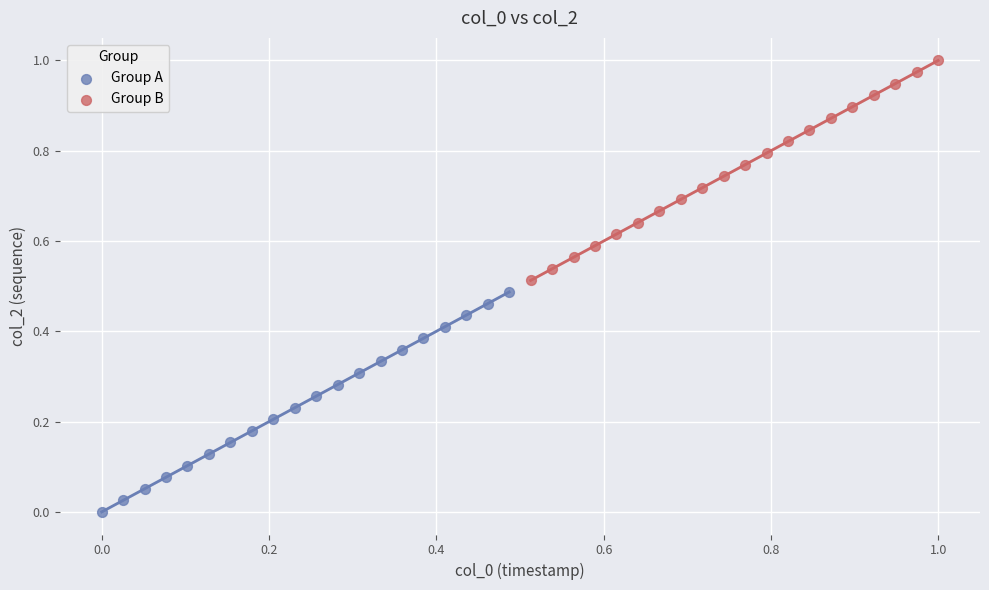

Which series reaches the minimum Y coordinate?

Group A